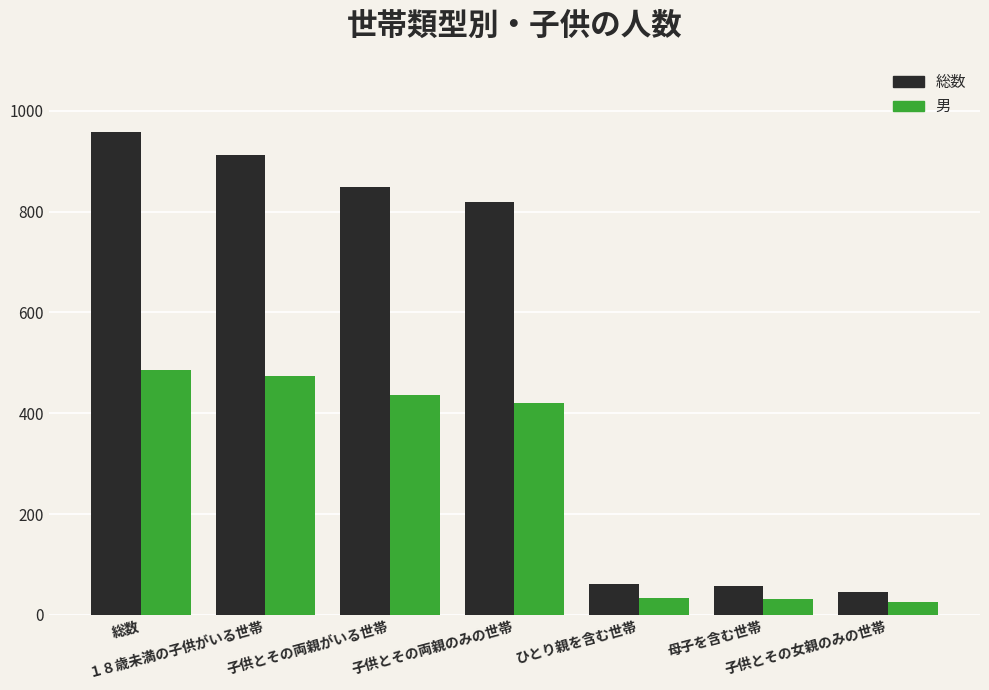

The value of 総数 at 母子を含む世帯 is 58. True or false?

True